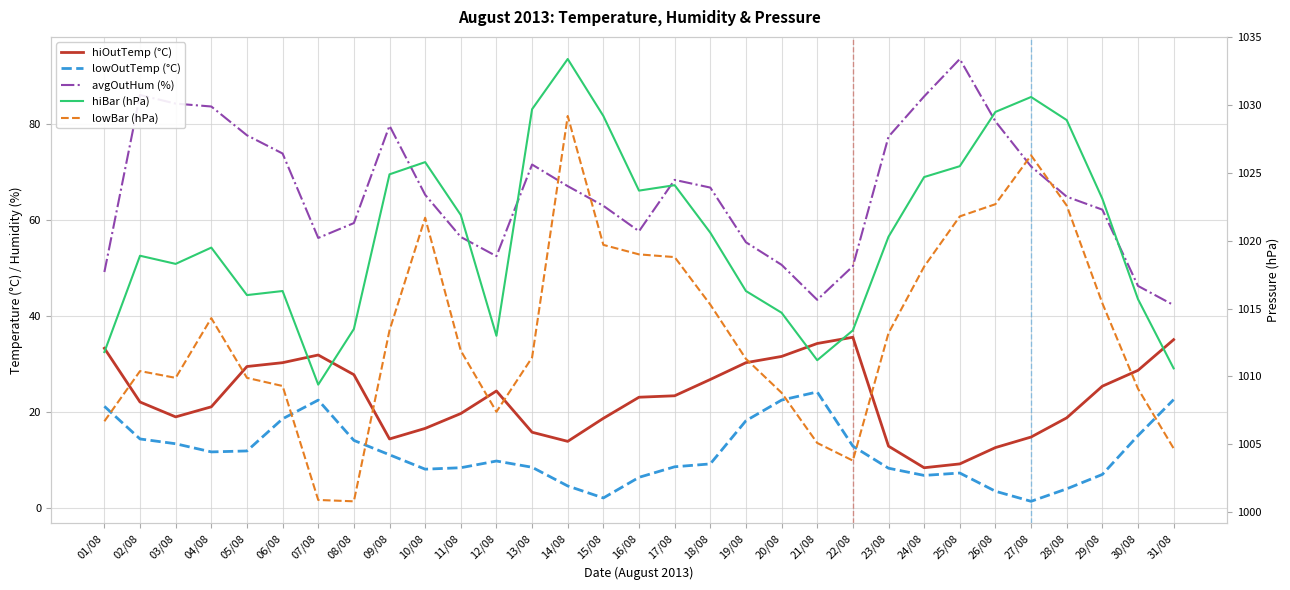

What is the difference between the maximum and minimum values in the avgOutHum (%) series?

51.3